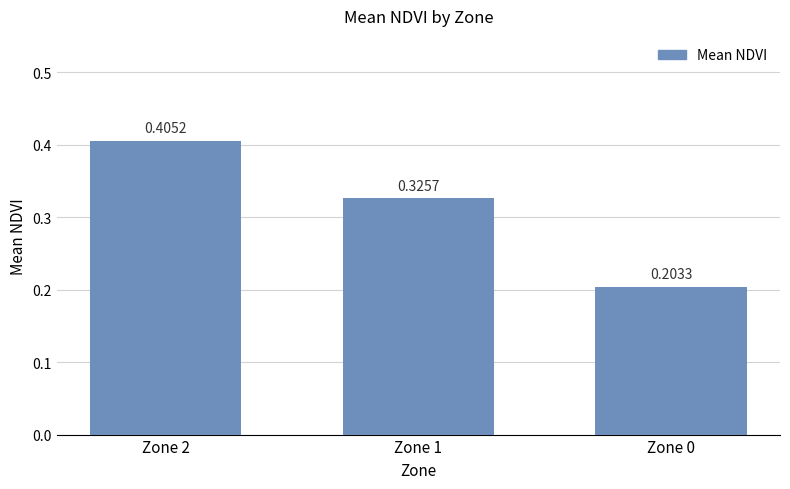

What is the sum of all values?

0.9